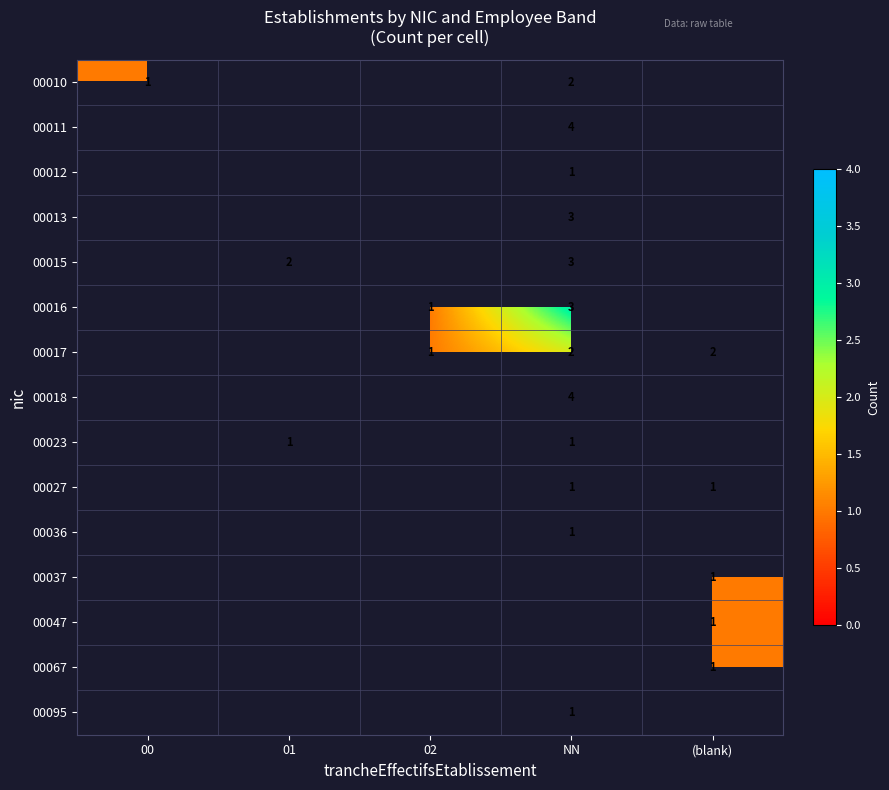

What is the smallest value displayed?

1.0